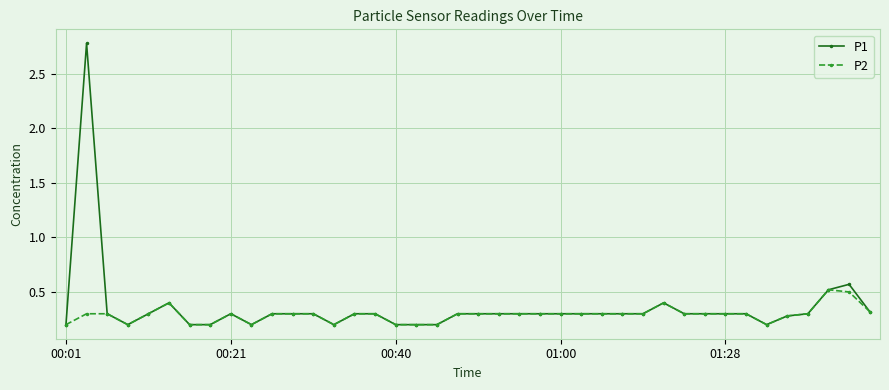

What is the value of the P1 point at the 12th from the left?

0.3